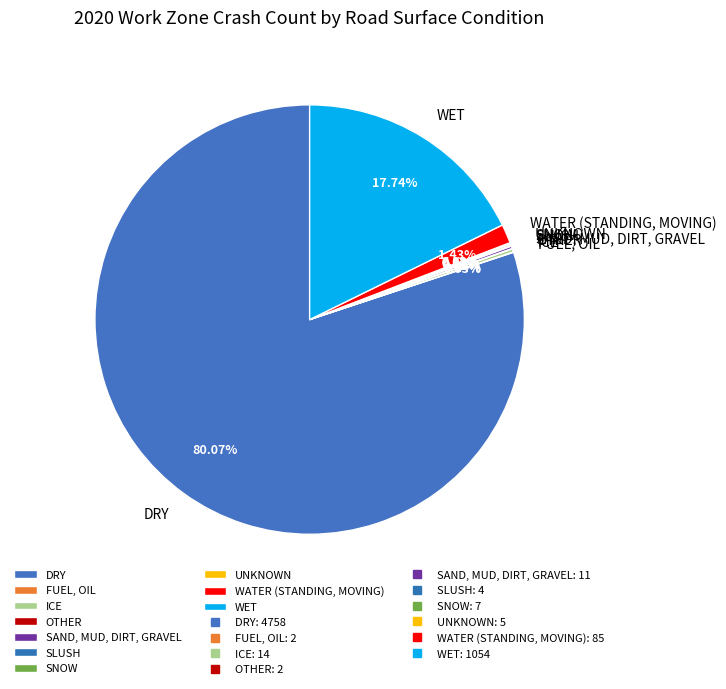

Which category has the biggest portion of the pie?

DRY